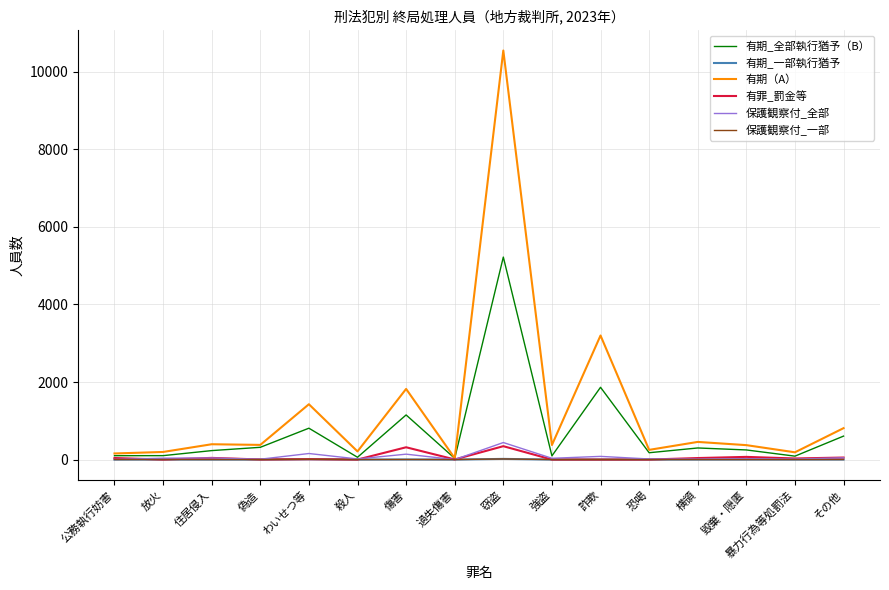

Which series changed the most between 詐欺 and 恐喝?

有期（A）